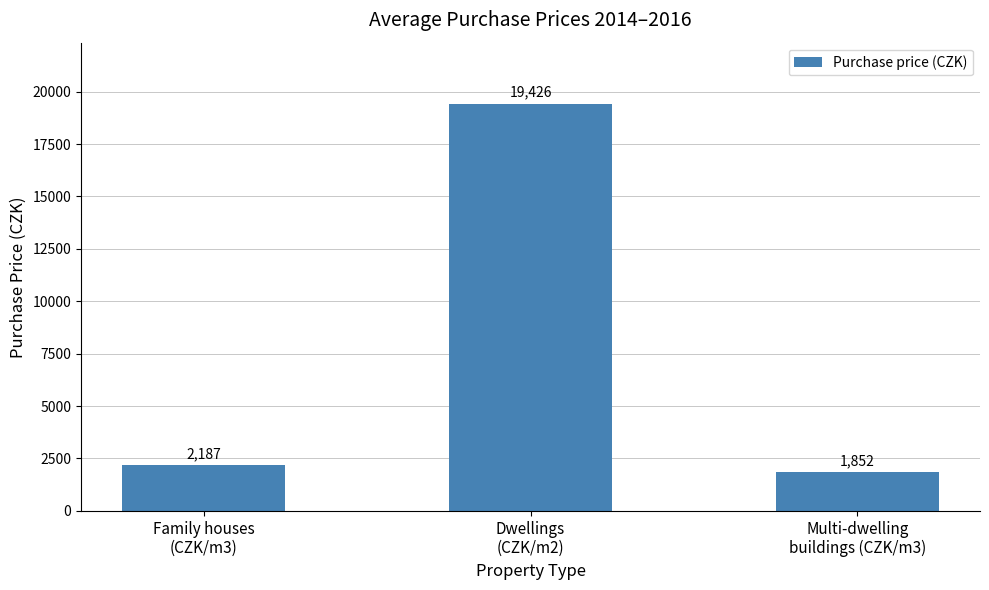

What is the change in value from Family houses
(CZK/m3) to Dwellings
(CZK/m2)?

+17239